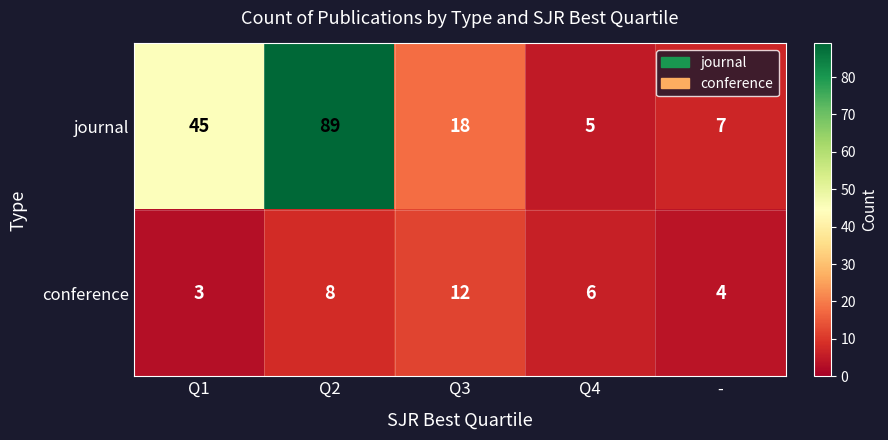

Between Q3 and Q4, which series saw the biggest shift?

journal